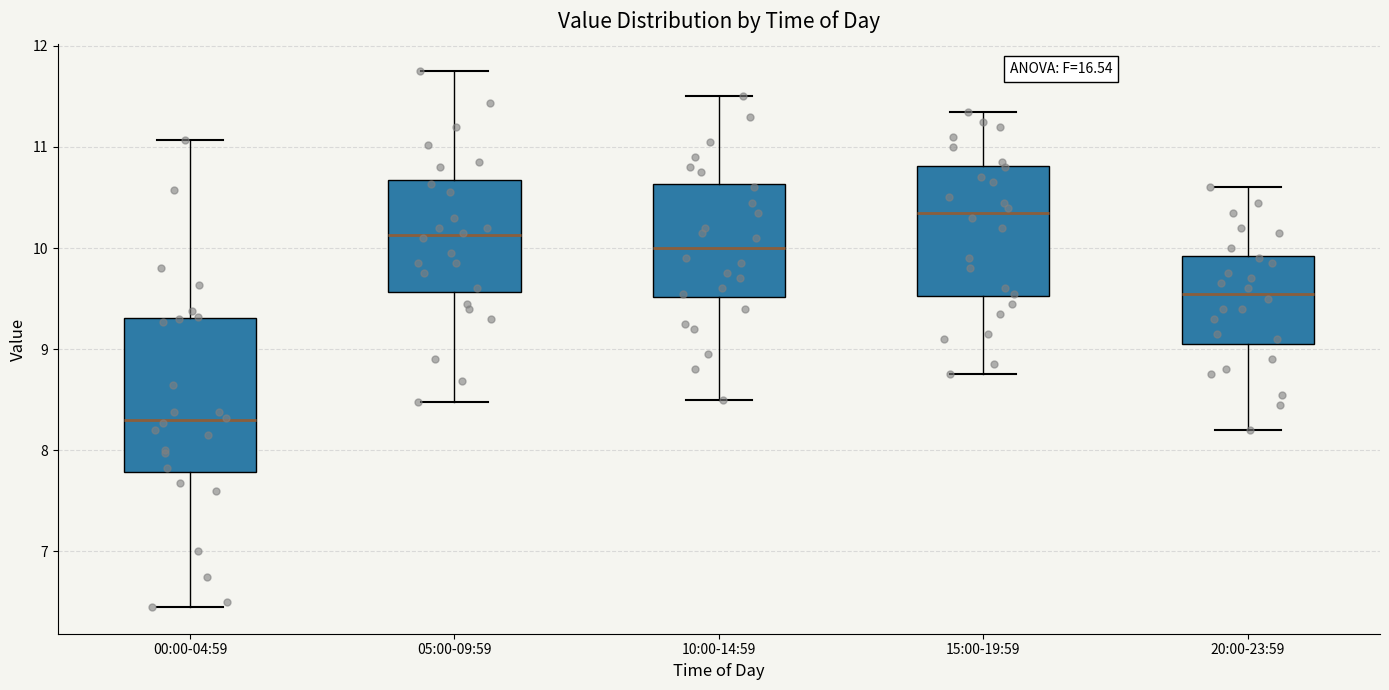

Which box's median line is the lowest?

00:00-04:59